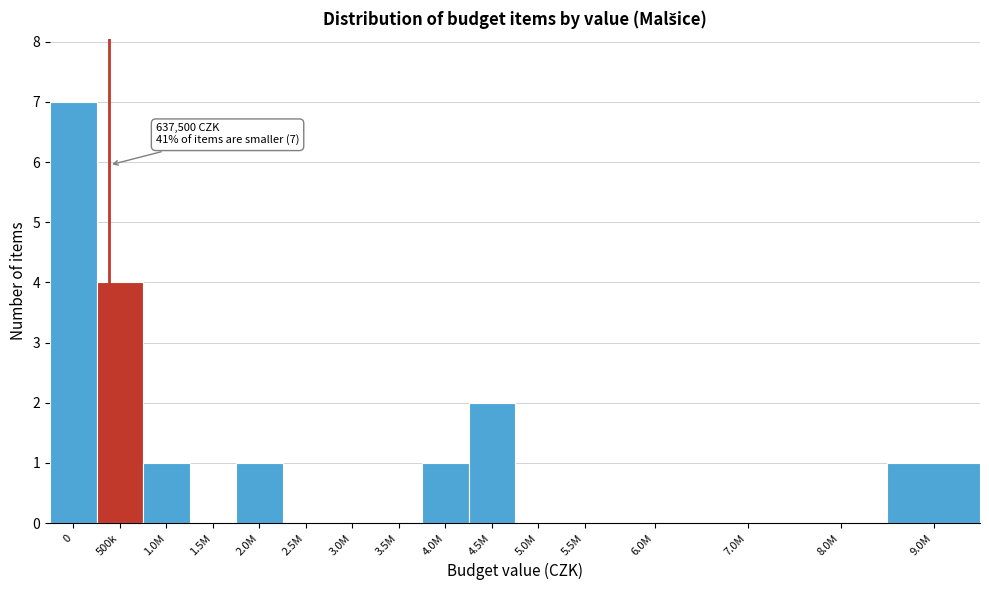

Reading left to right, extract all data points from this chart.

0=7	500k=4	1.0M=1	1.5M=0	2.0M=1	2.5M=0	3.0M=0	3.5M=0	4.0M=1	4.5M=2	5.0M=0	5.5M=0	6.0M=0	7.0M=0	8.0M=0	9.0M=1